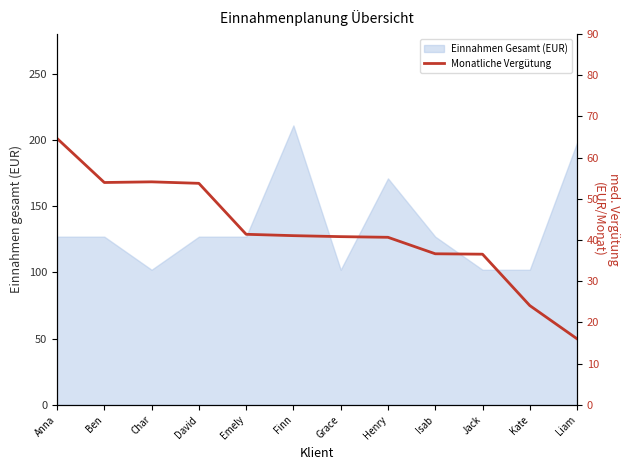

Rank the categories by value from lowest to highest.

Liam, Kate, Jack, Isab, Henry, Grace, Finn, Emely, David, Ben, Char, Anna